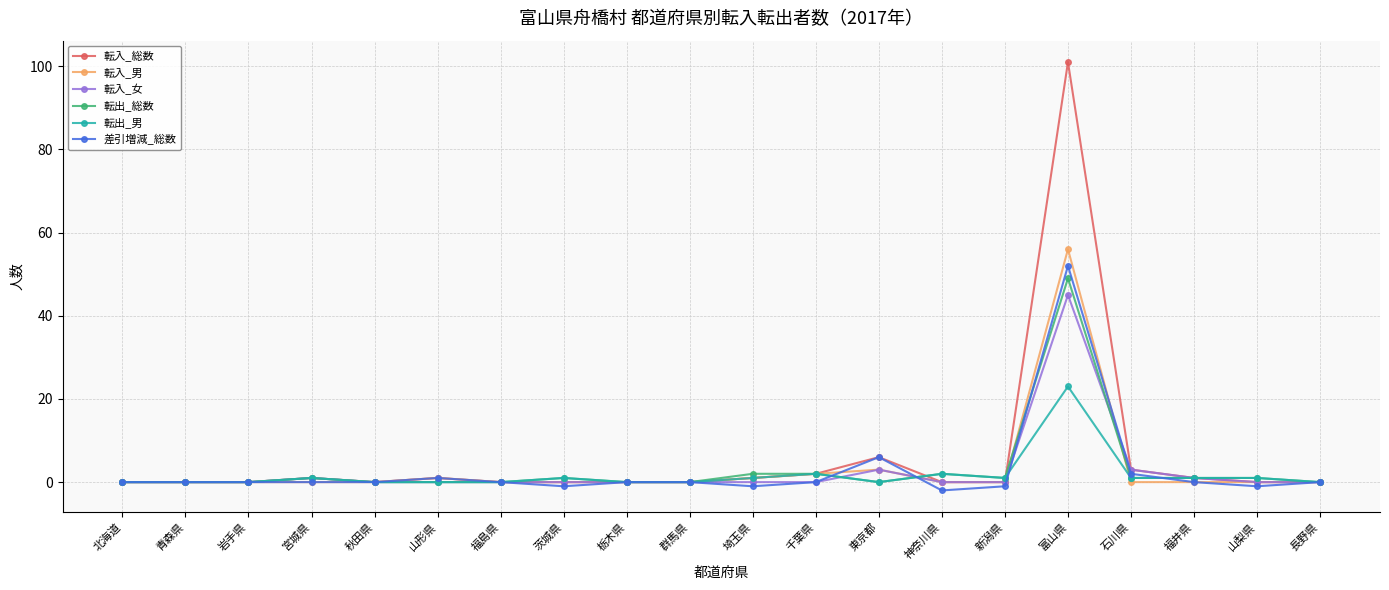

What is the maximum value shown in the chart?

101